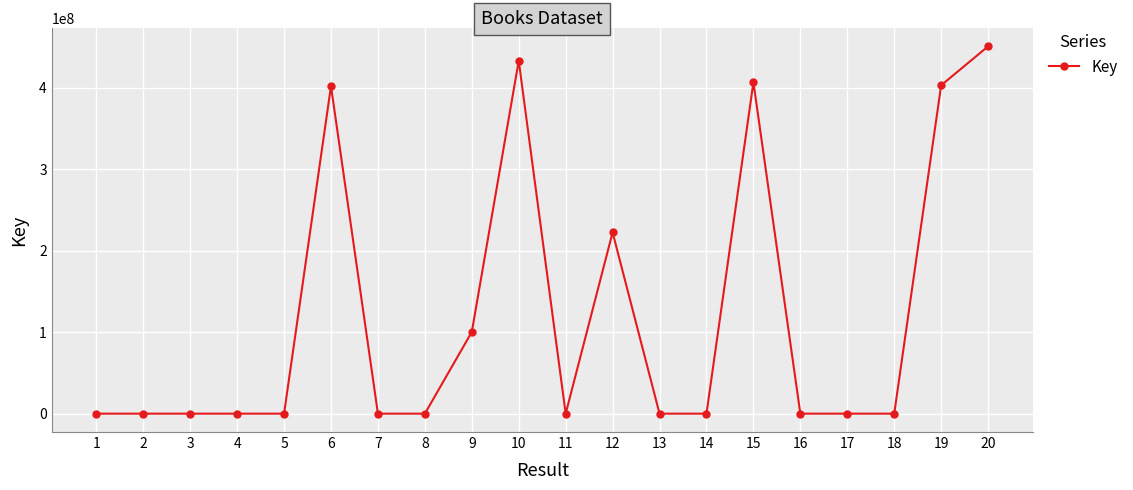

What is the value of the 8th point from the left?

87345